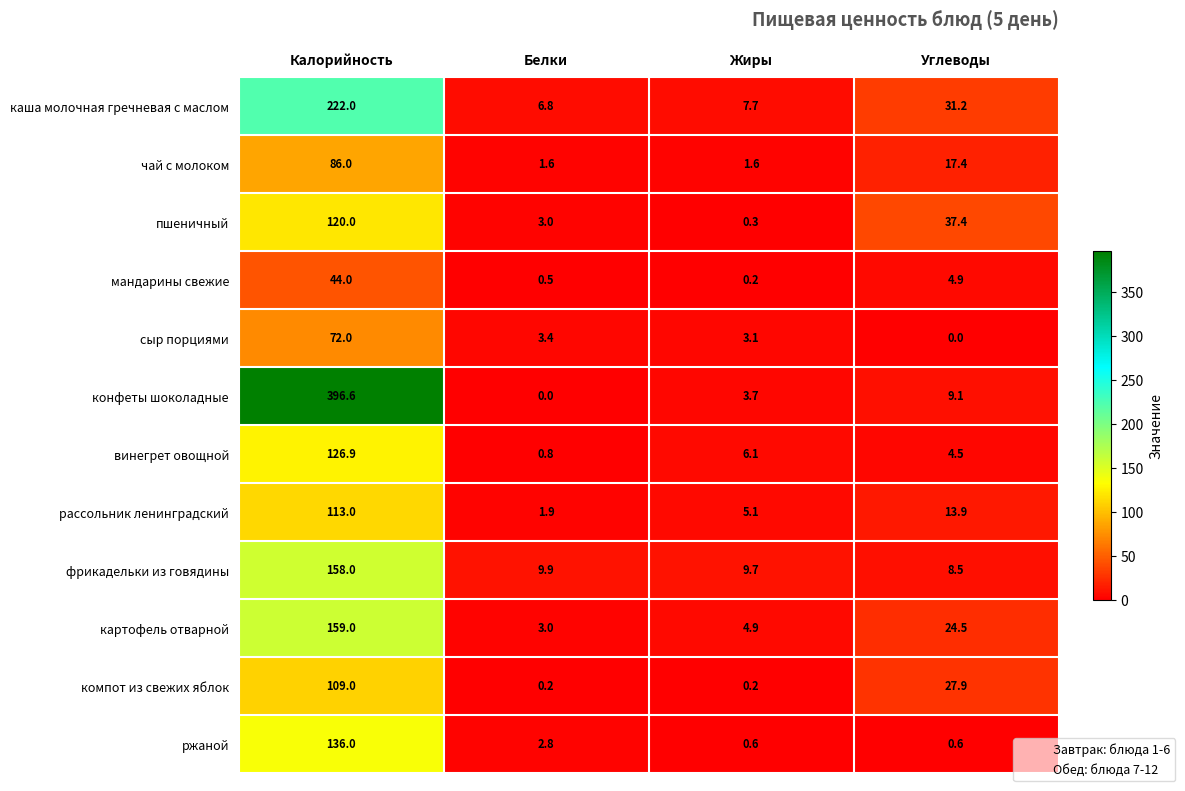

The value of сыр порциями at Белки is 2.3. True or false?

False